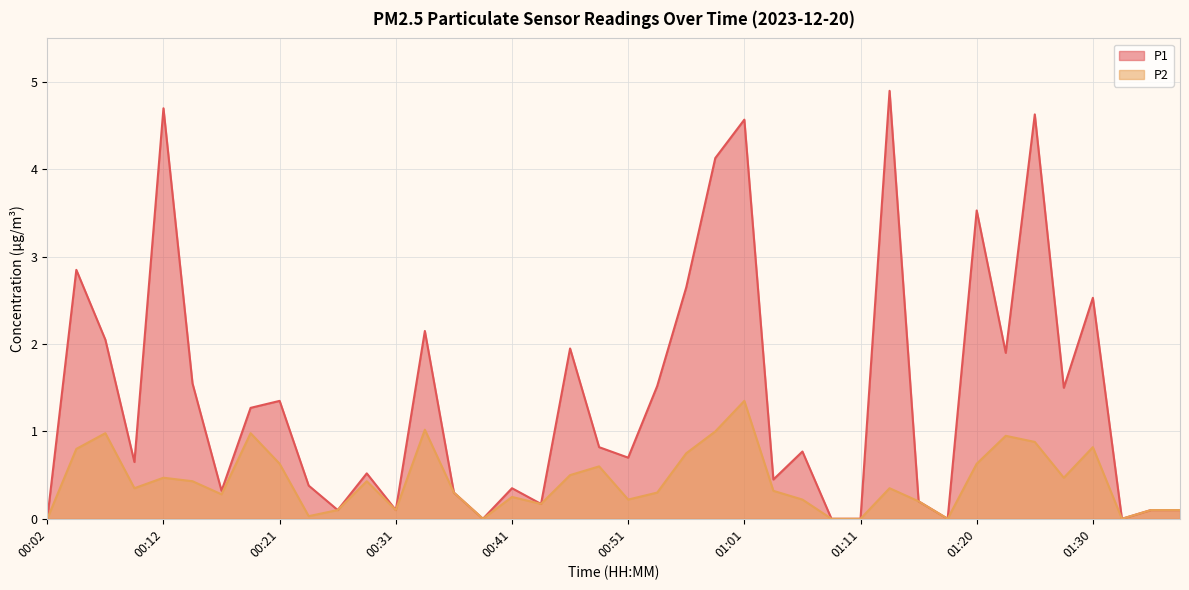

What is the average value of the P2 series?

0.4